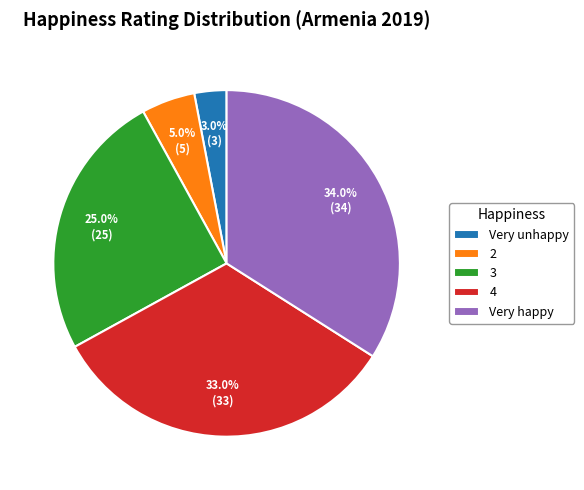

Count the number of slices in the pie.

5